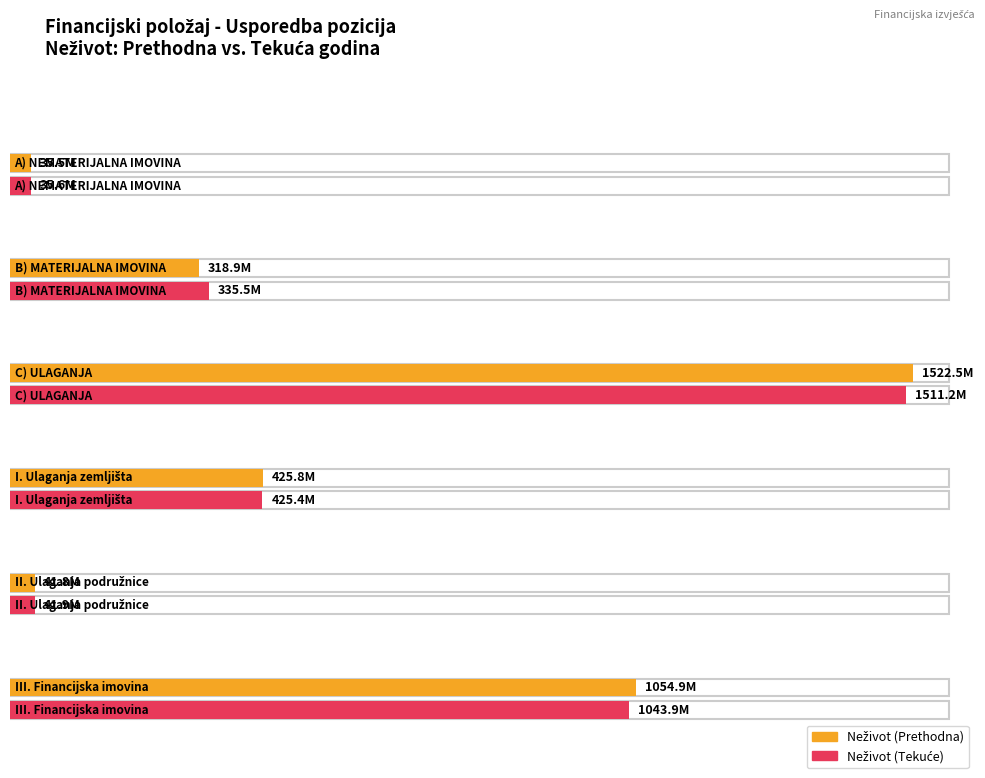

Which category has the highest value in the Neživot (Tekuće) series?

C) ULAGANJA